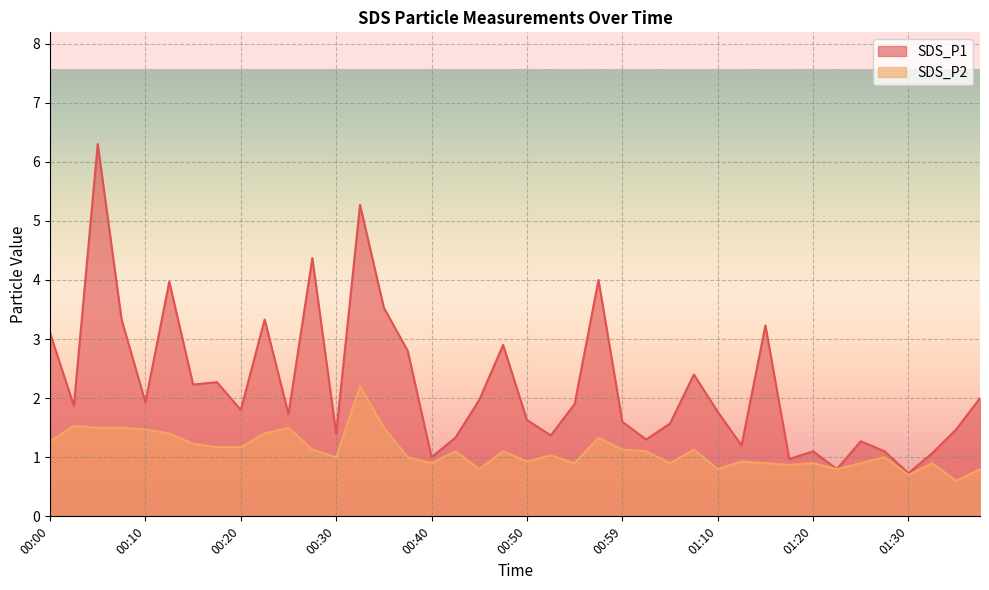

In SDS_P2, how many points are higher than both neighbors (excluding endpoints)?

12